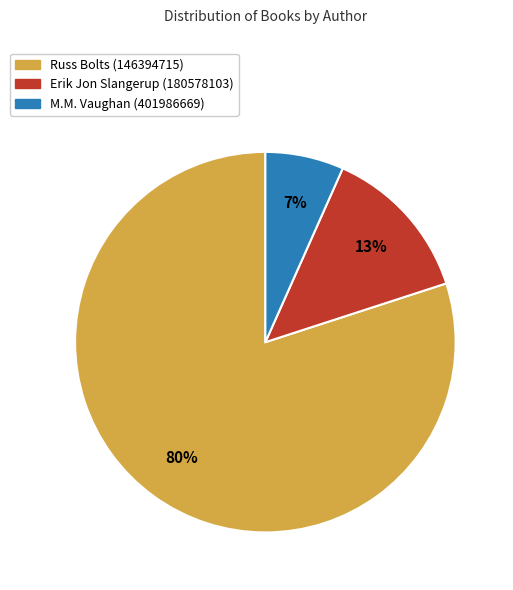

Rank the categories by value from highest to lowest.

Russ Bolts (146394715), Erik Jon Slangerup (180578103), M.M. Vaughan (401986669)